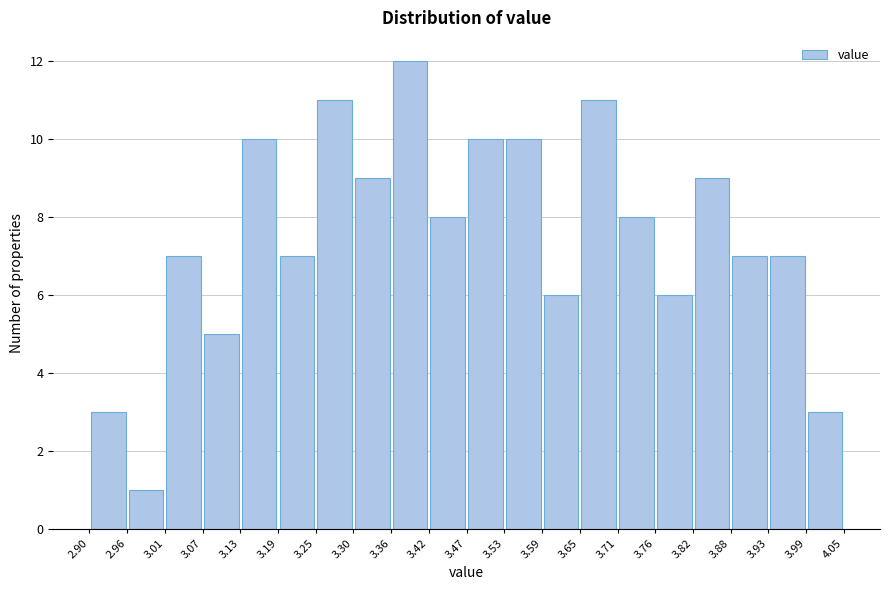

Over which range of the x-axis is the bar tallest?

3.36 to 3.42